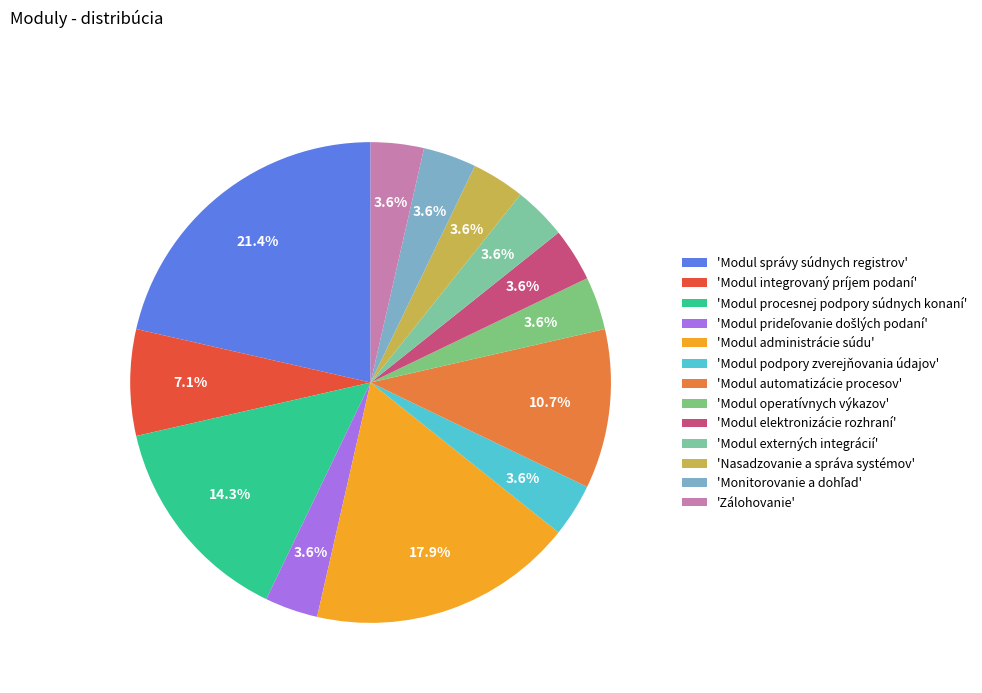

Which slice is the smallest?

Modul prideľovanie došlých podaní